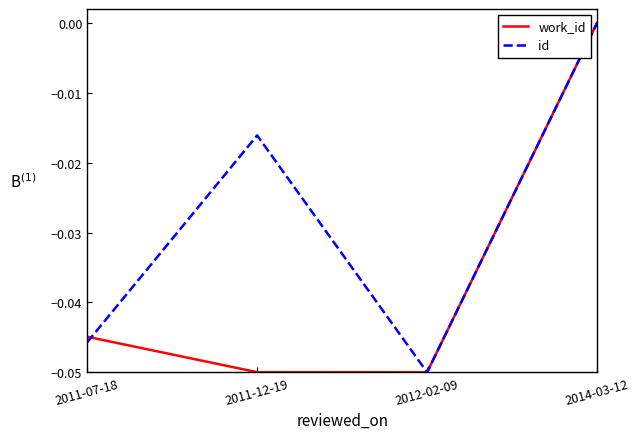

Which category has the highest value across all series?

2014-03-12